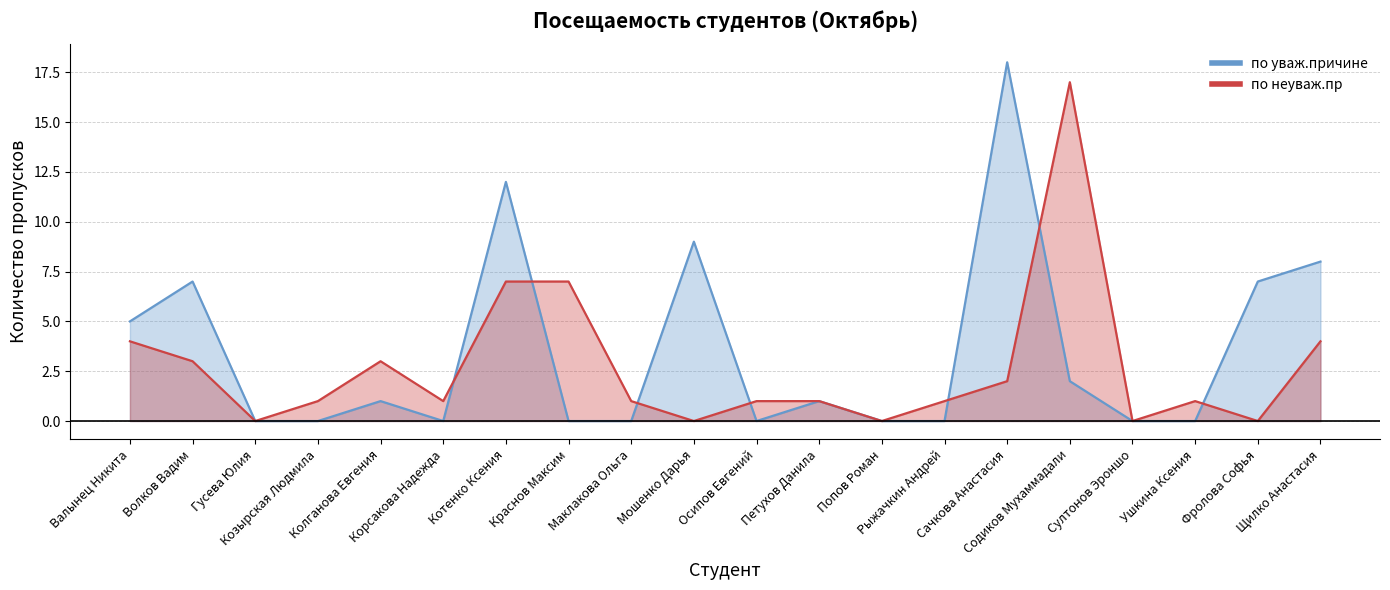

What is the label of the 16th point from the left?

Содиков Мухаммадали